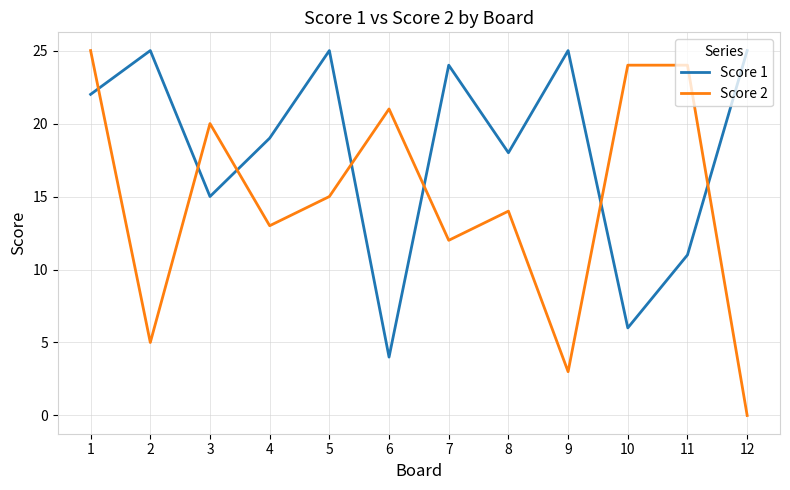

How many times do Score 1 and Score 2 cross each other?

7